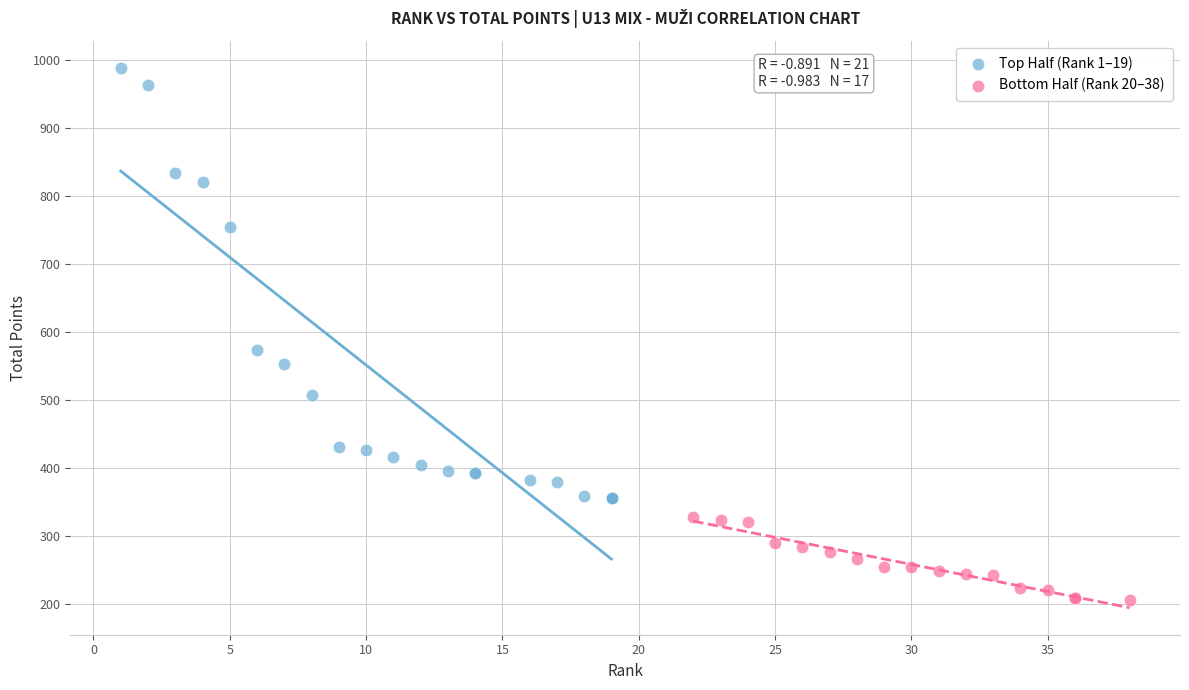

Which series has the largest Y range (max minus min)?

Top Half (Rank 1–19)